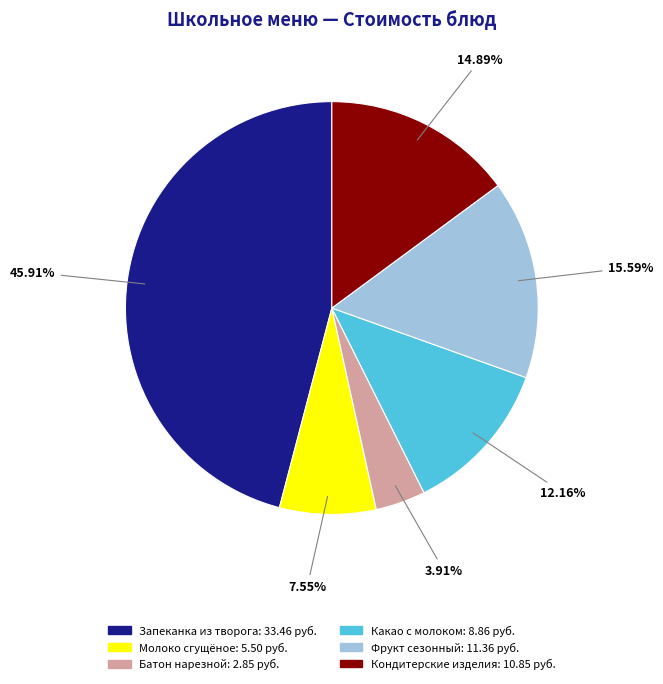

Does Кондитерские изделия account for over 50% of the chart?

No